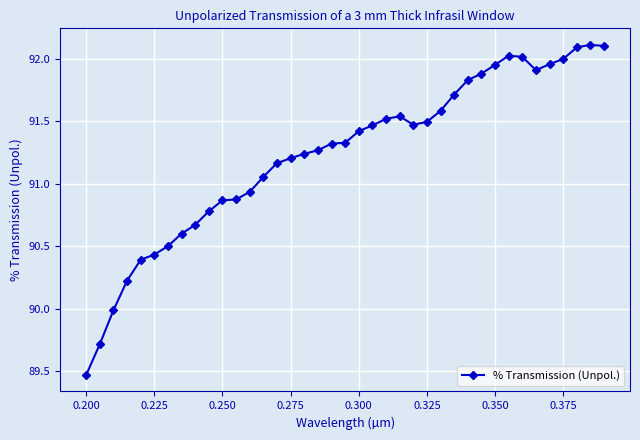

How many data points are less than 91?

13